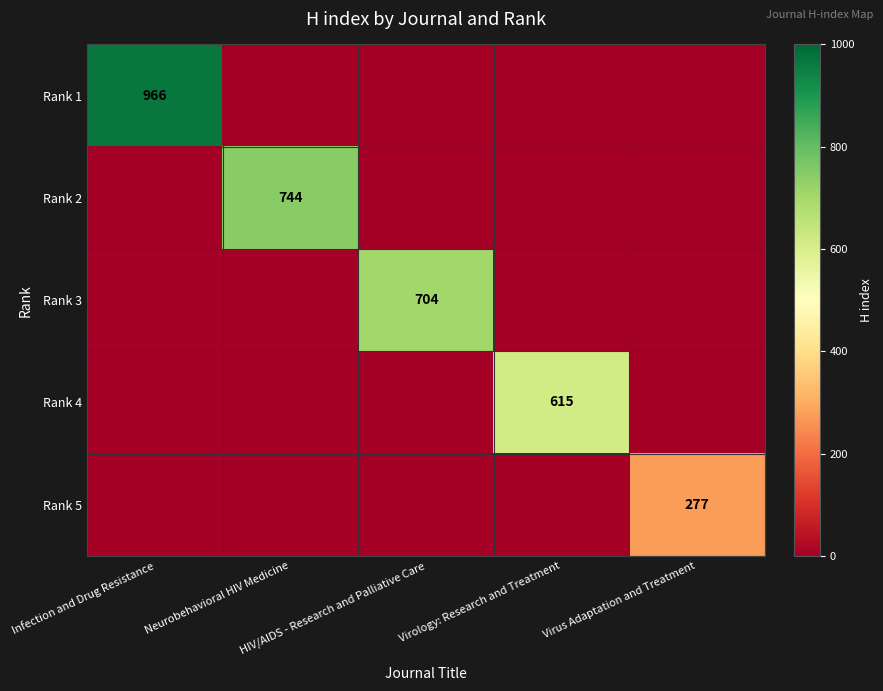

At which category is the sum across all series the highest?

Infection and Drug Resistance